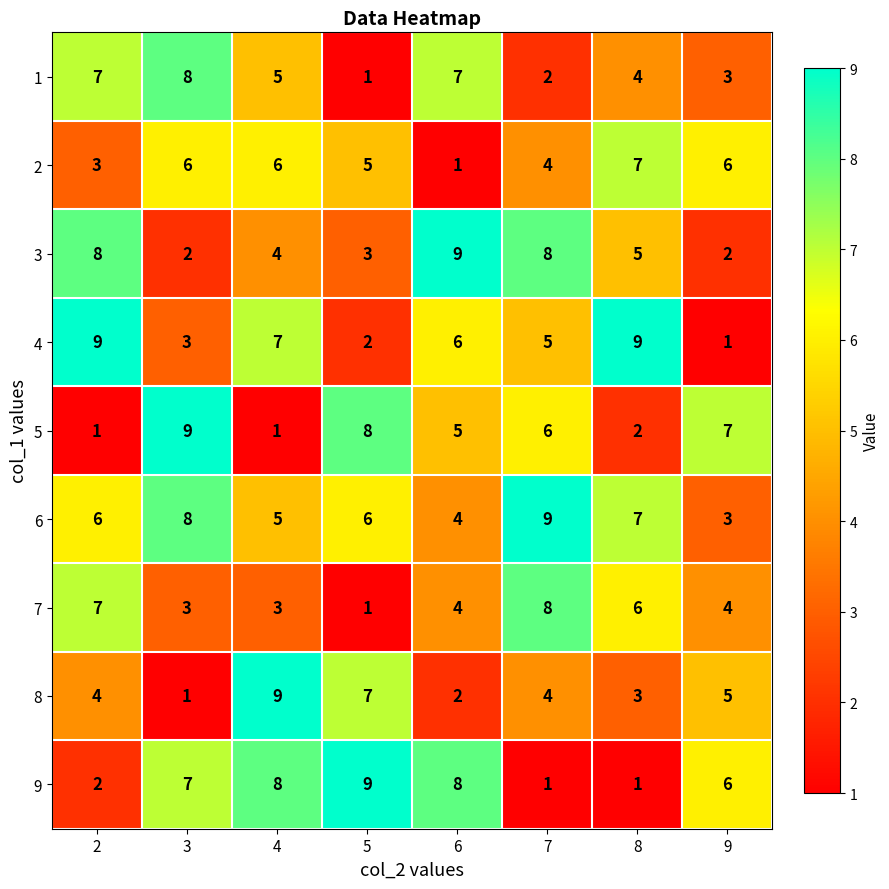

What is the approximate value of 1 at 2?

7